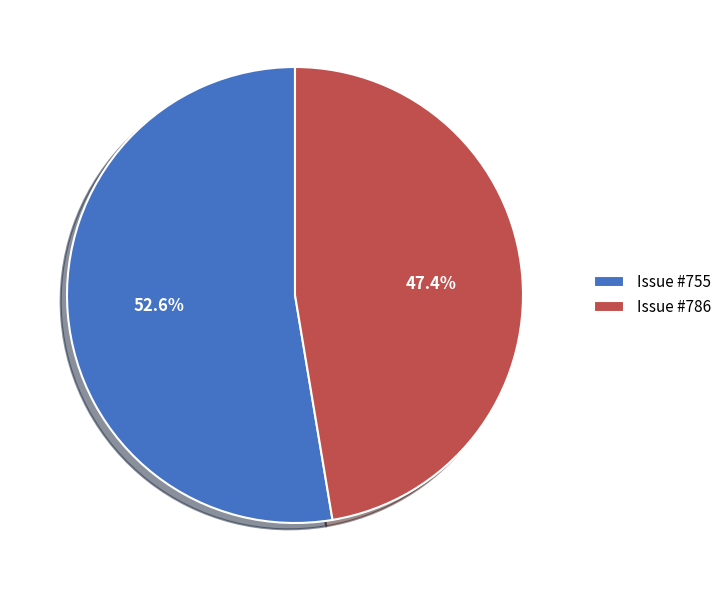

Count the number of slices in the pie.

2